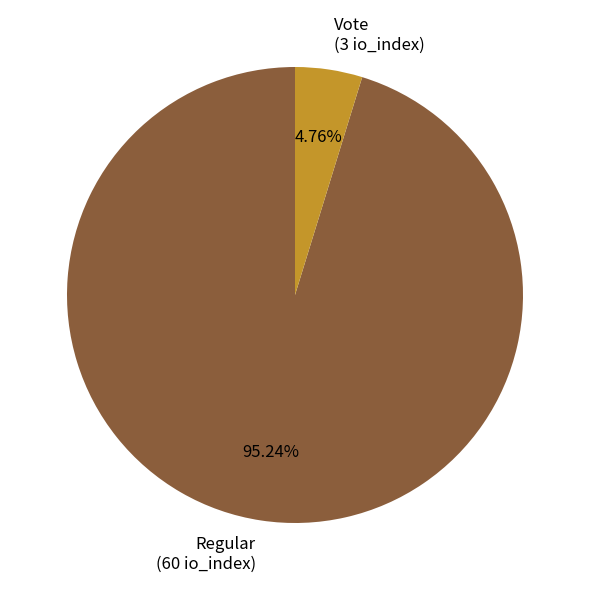

What is the majority slice?

Regular